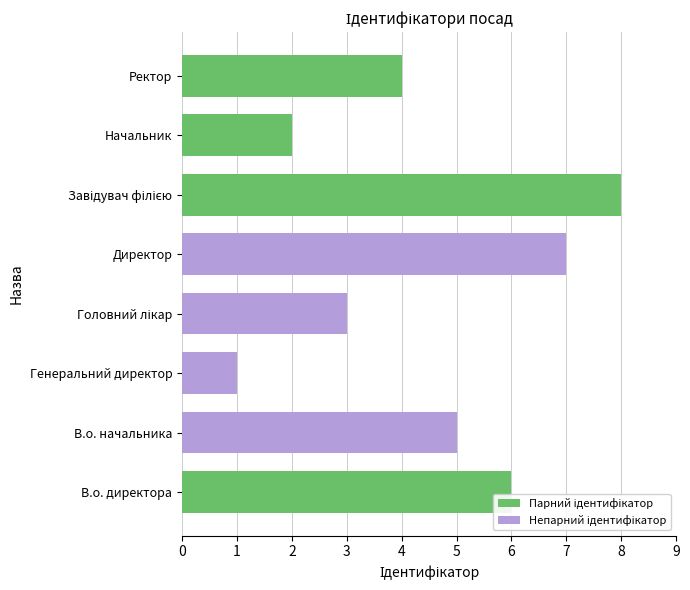

What is the change in value from Генеральний директор to Директор?

+6